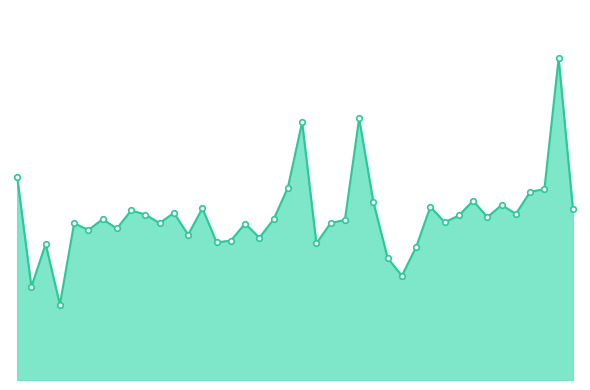

What is the change in value from 31 to 37?

+1.3